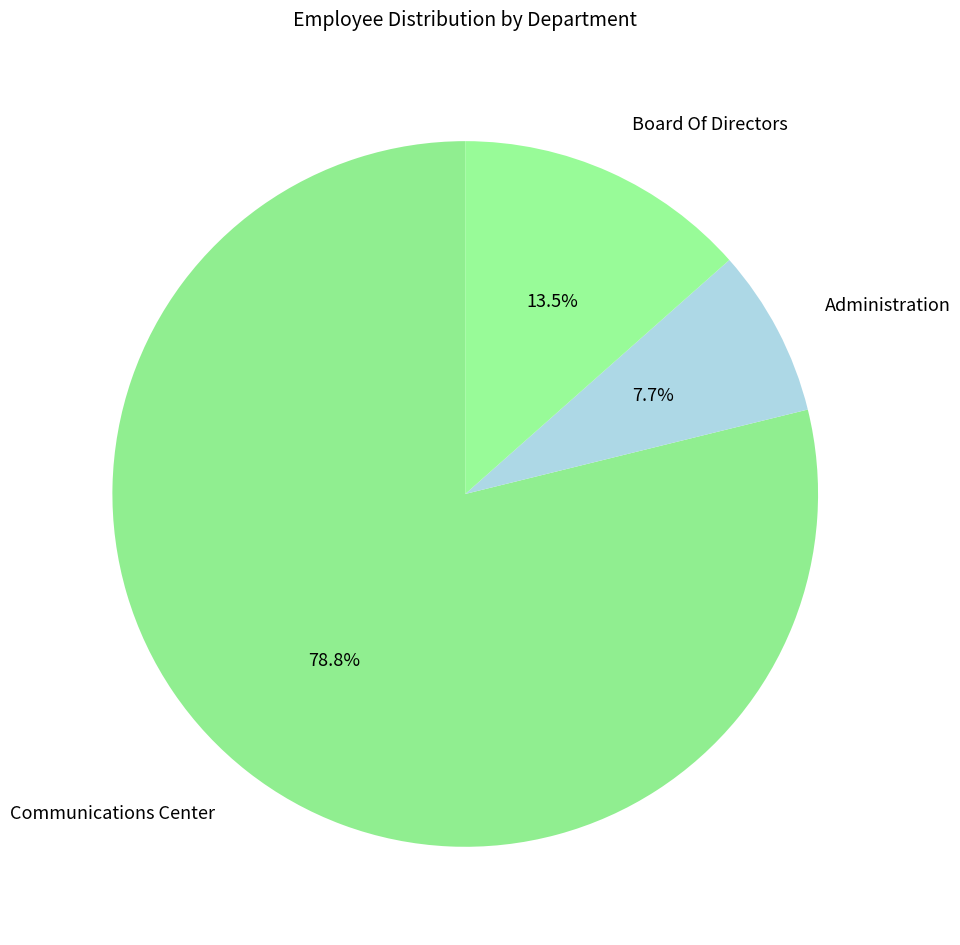

Which has a higher value, Communications Center or Administration?

Communications Center